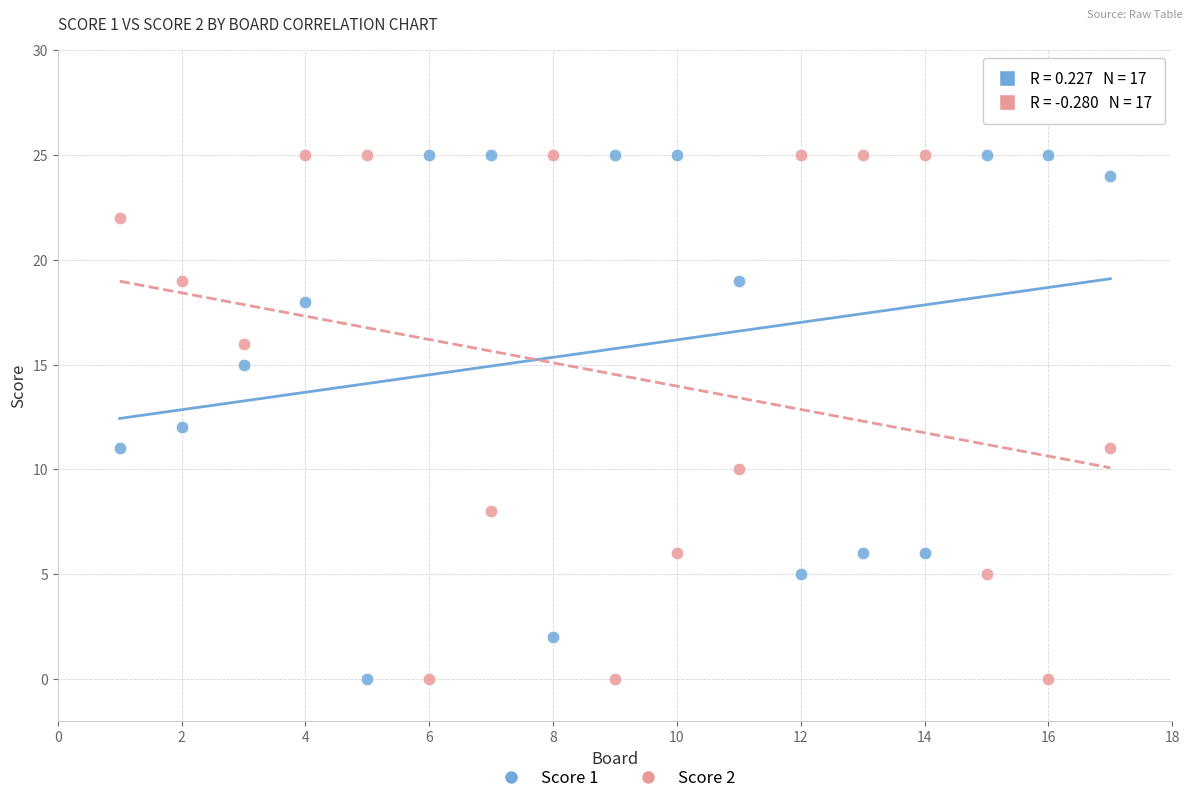

Across all data points, what is the range of X values (max minus min)?

16